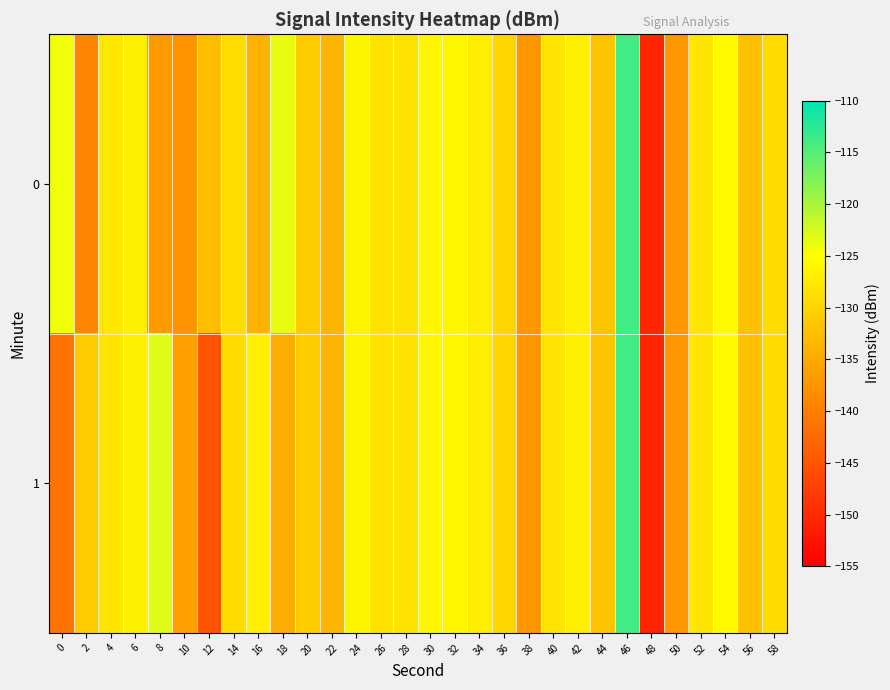

Which category has the highest value across all series?

46